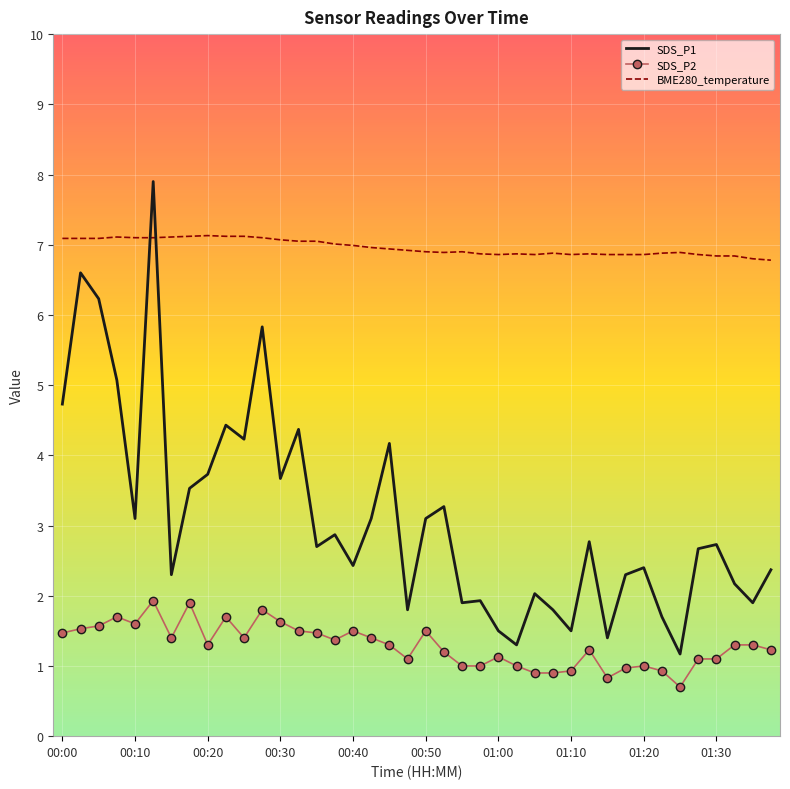

Which series has the widest spread of values?

SDS_P1